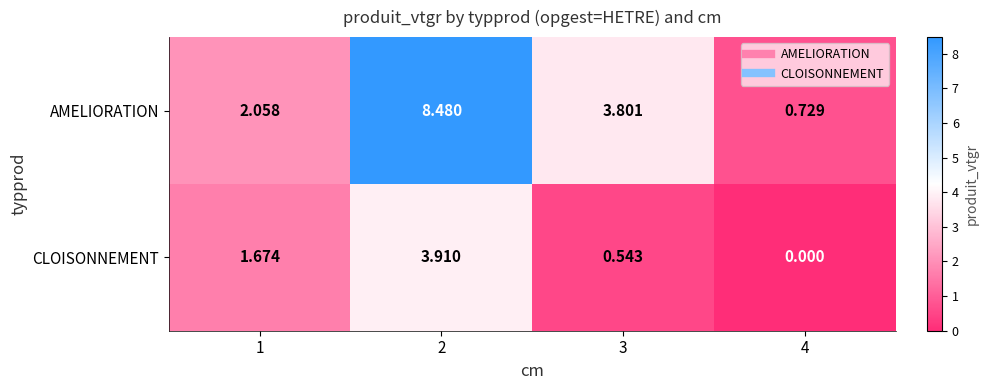

List the series in order of their peak value, lowest first.

CLOISONNEMENT, AMELIORATION